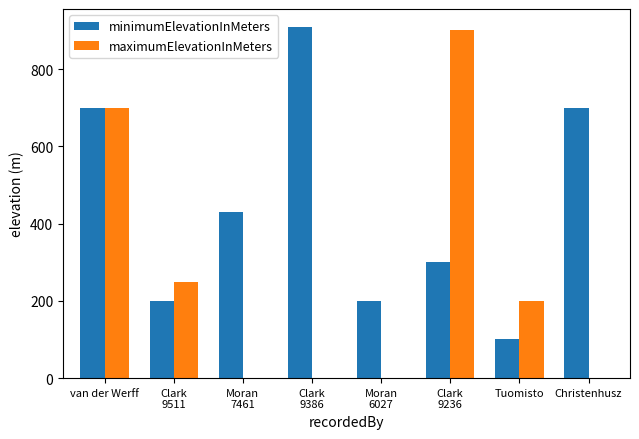

How many categories are shown in the chart?

8